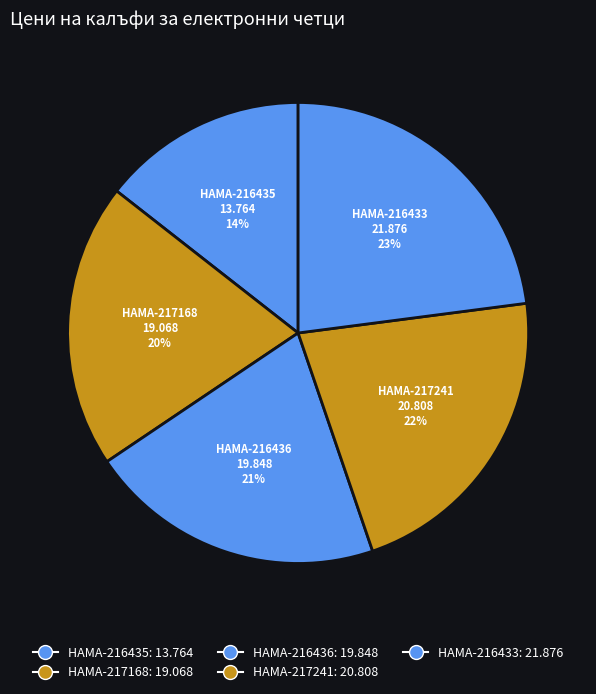

Do HAMA-217241 and HAMA-216433 together represent more than half of the pie?

No